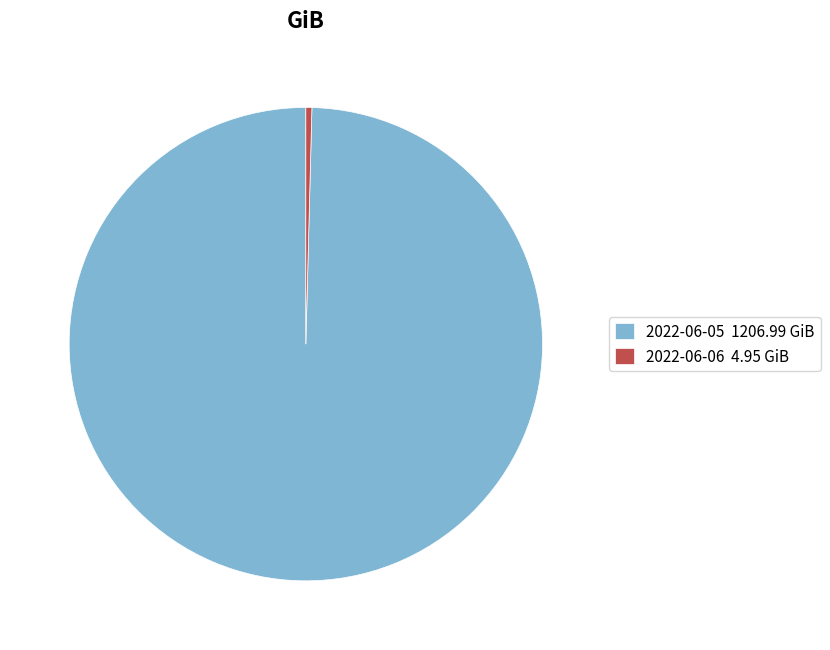

Is it true that 2022-06-05 1206.99 GiB is 86% of the pie?

False